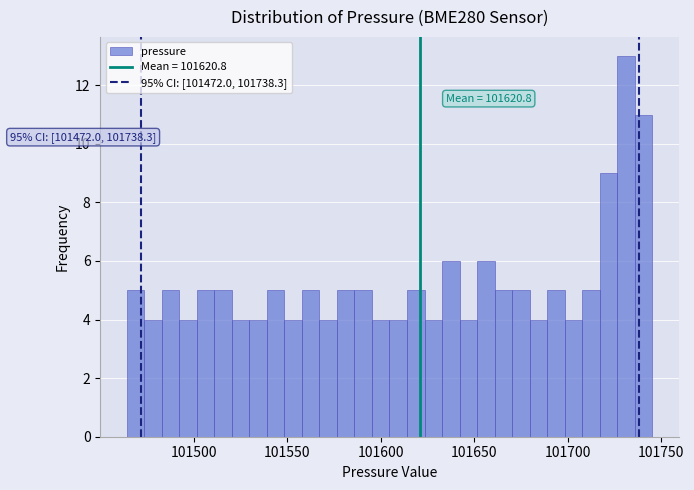

Around what value on the x-axis is the tallest bar? Give the approximate position of its centre, as read against the axis.

101730